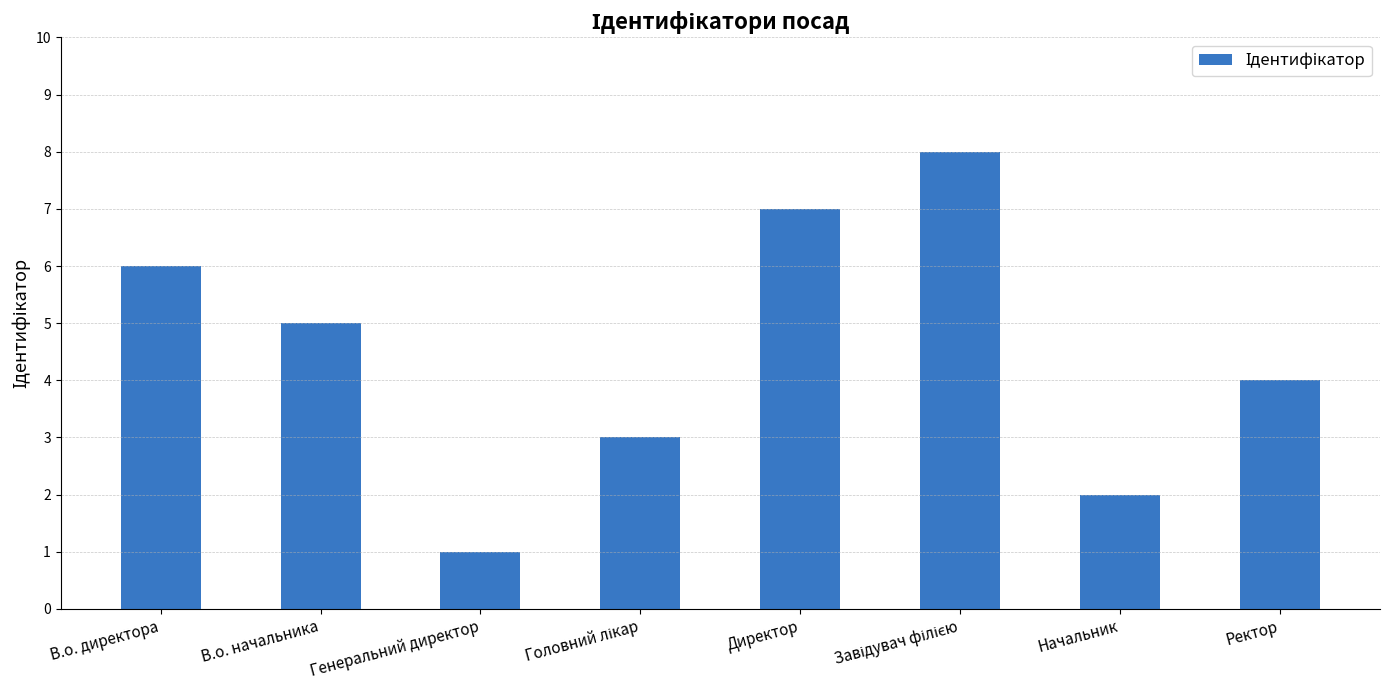

Is it true that the value at В.о. директора is 6?

True